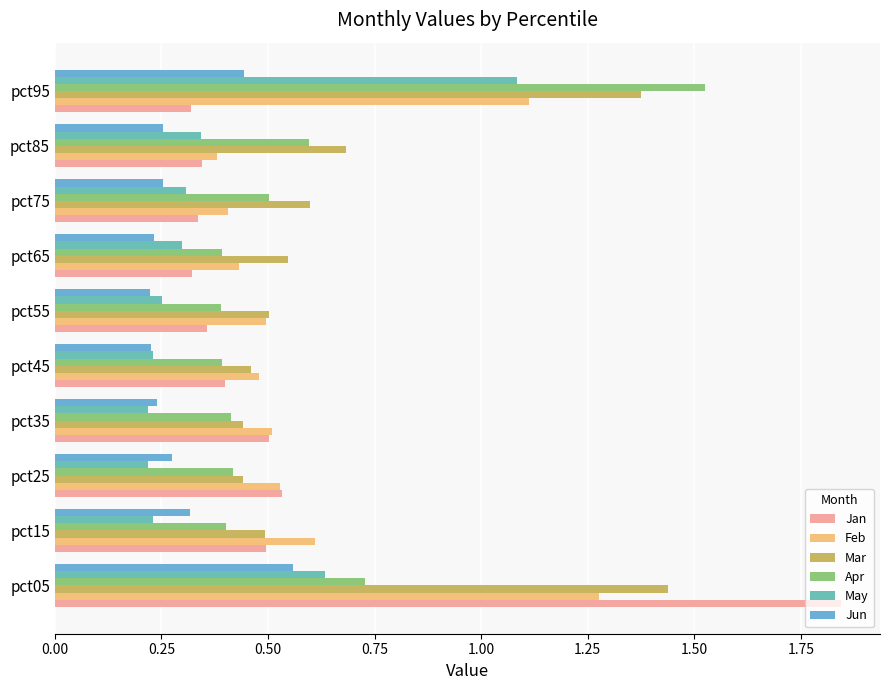

How many categories are shown in the chart?

10